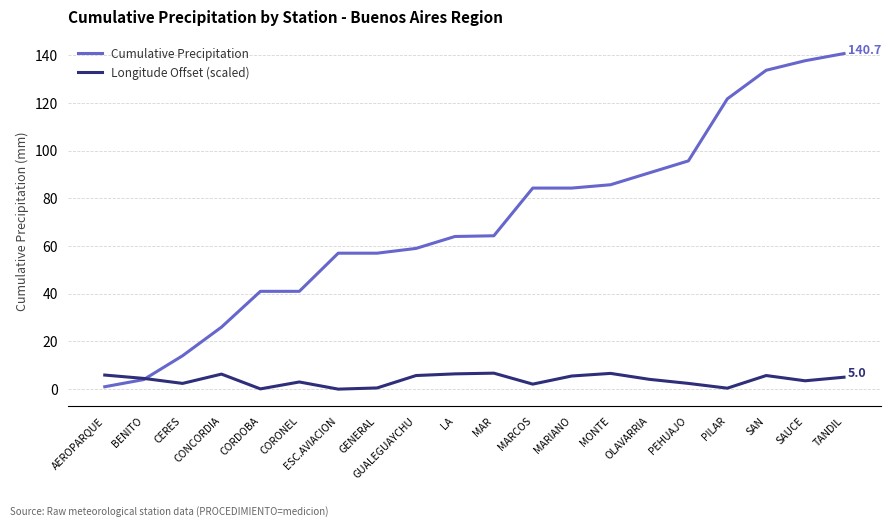

Which series has the largest total across all categories?

Cumulative Precipitation